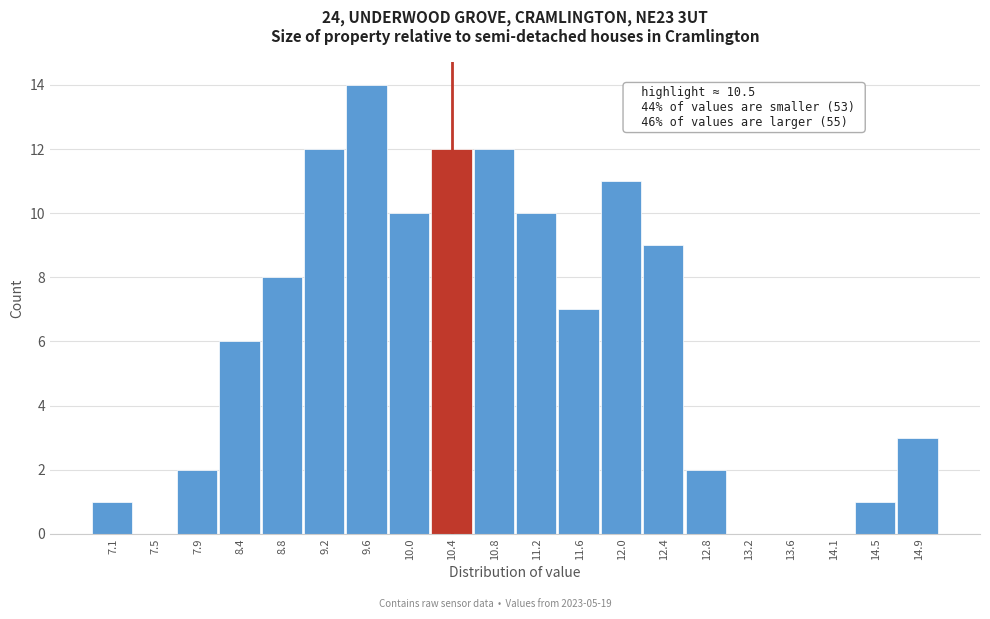

Over which range of the x-axis is the bar tallest?

9.35 to 9.80